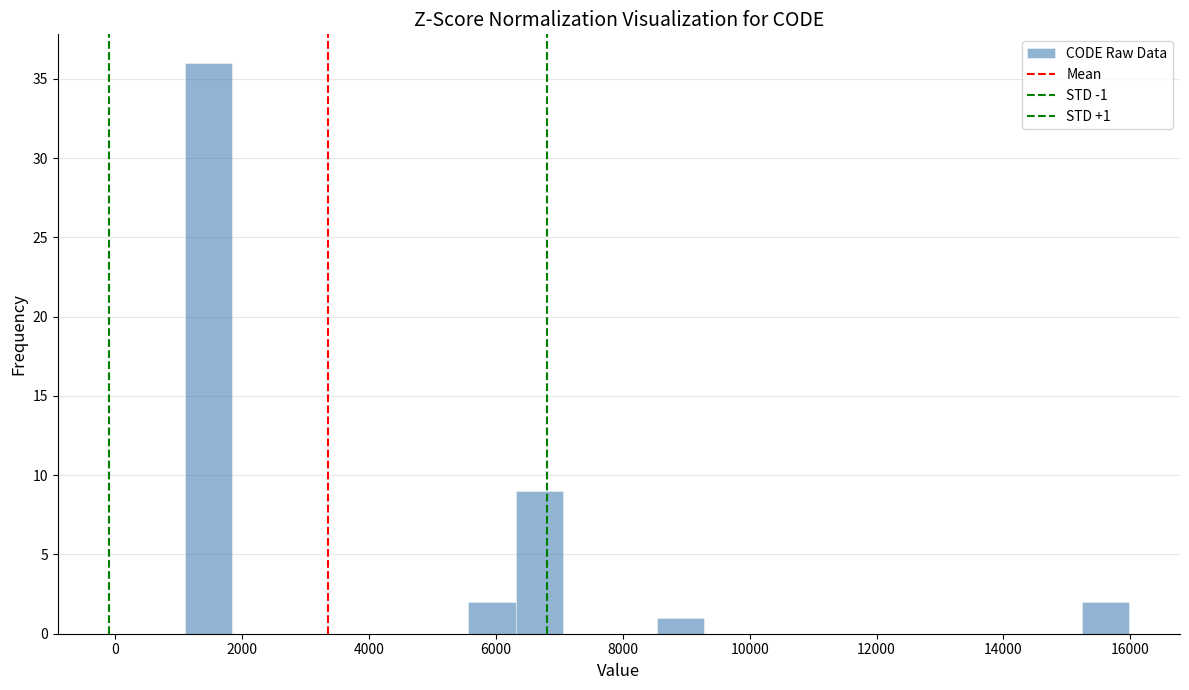

Read against the x-axis, roughly where is the centre of the tallest bar?

1400